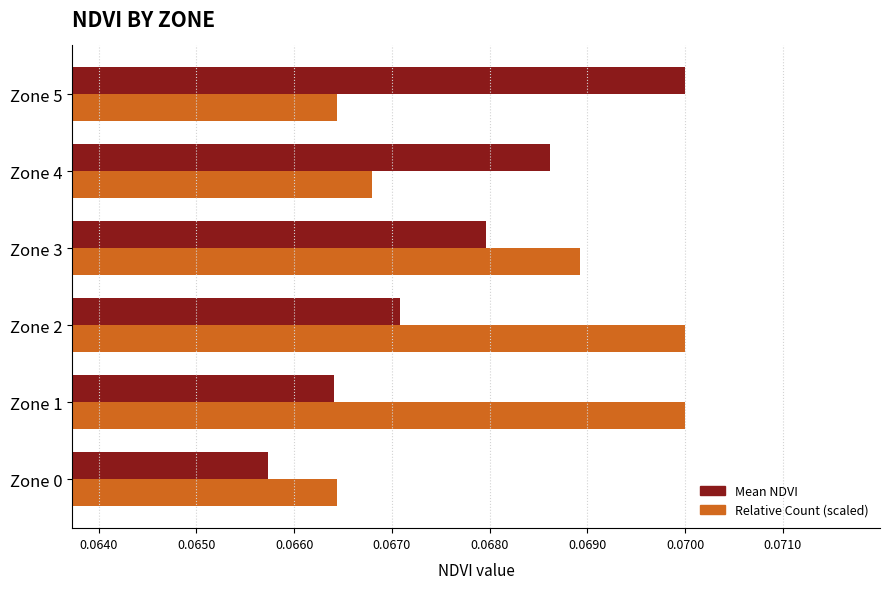

The Mean NDVI series shows 0.0 at Zone 3. True or false?

False